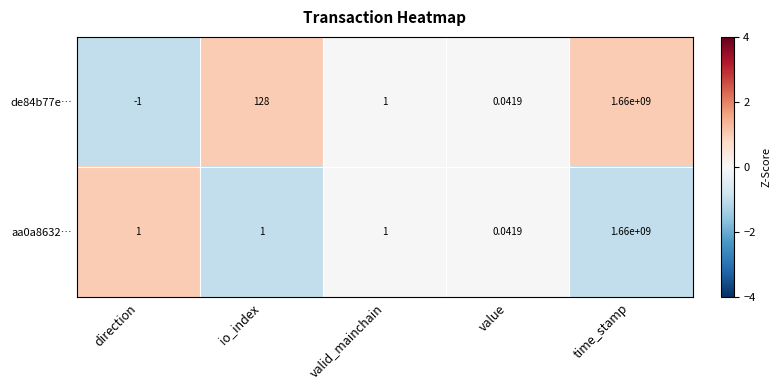

At which label is de84b77e… closest to 829999999?

io_index